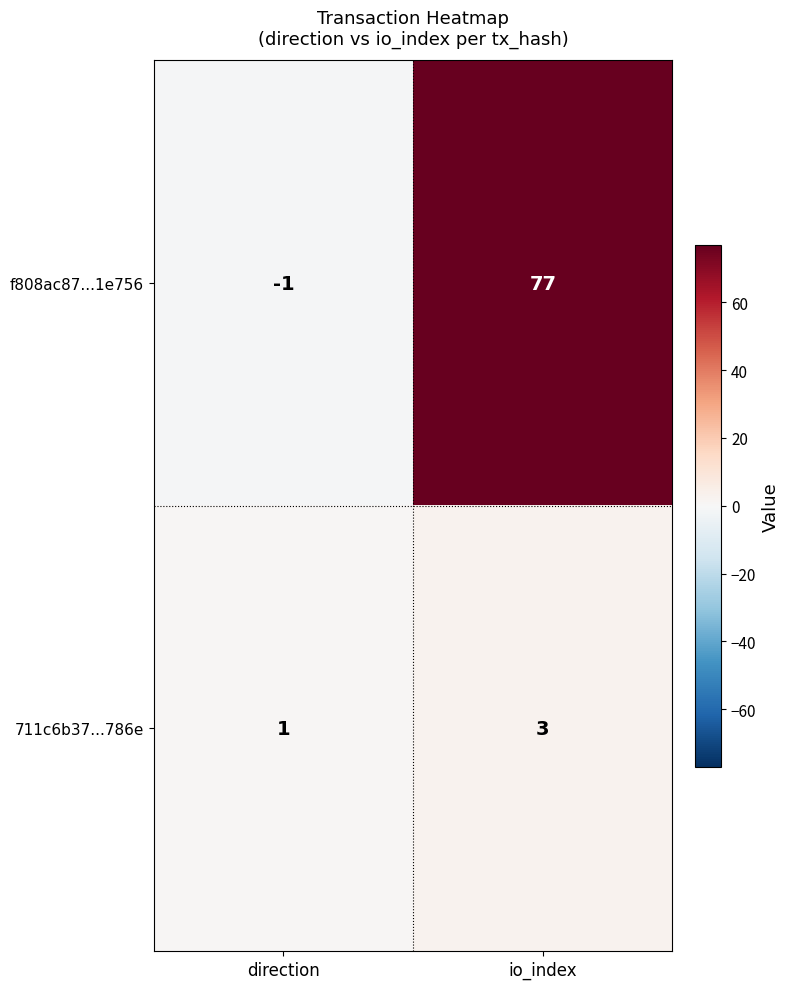

Where is f808ac87...1e756 nearest to the value 38?

direction